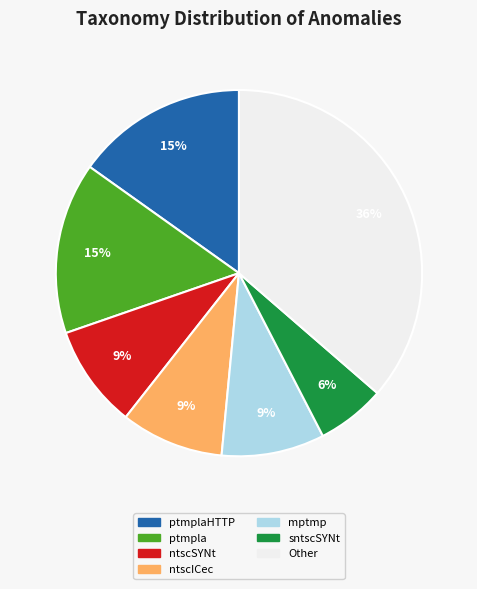

How many slices are in this pie chart?

7